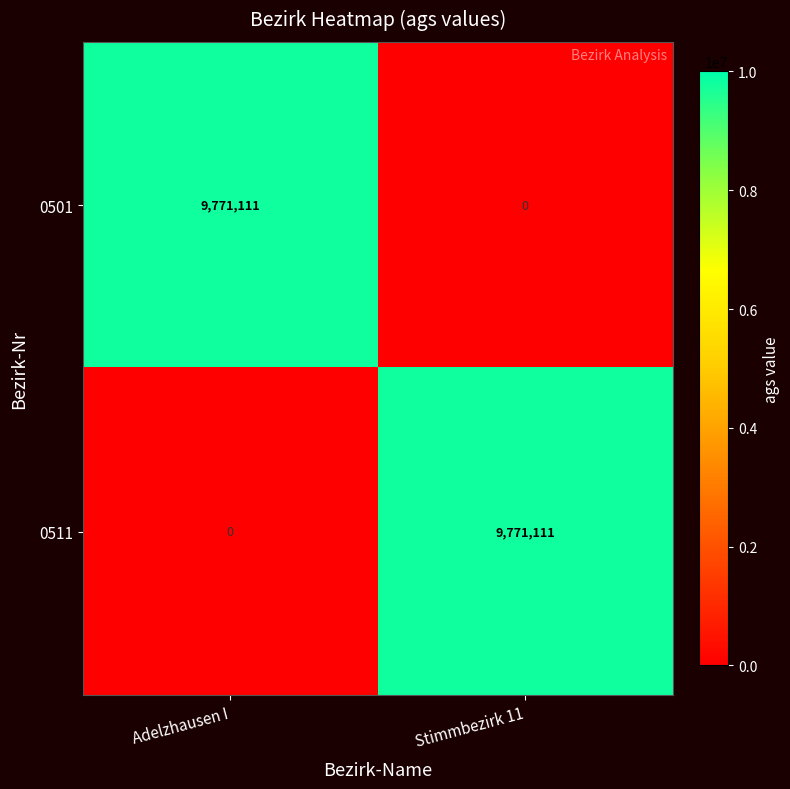

The 0511 series shows 9771111 at Stimmbezirk 11. True or false?

True